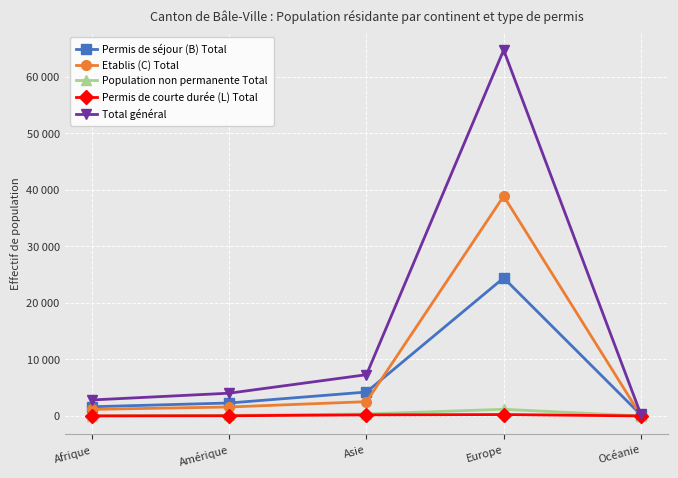

Does the chart have visible grid lines?

Yes